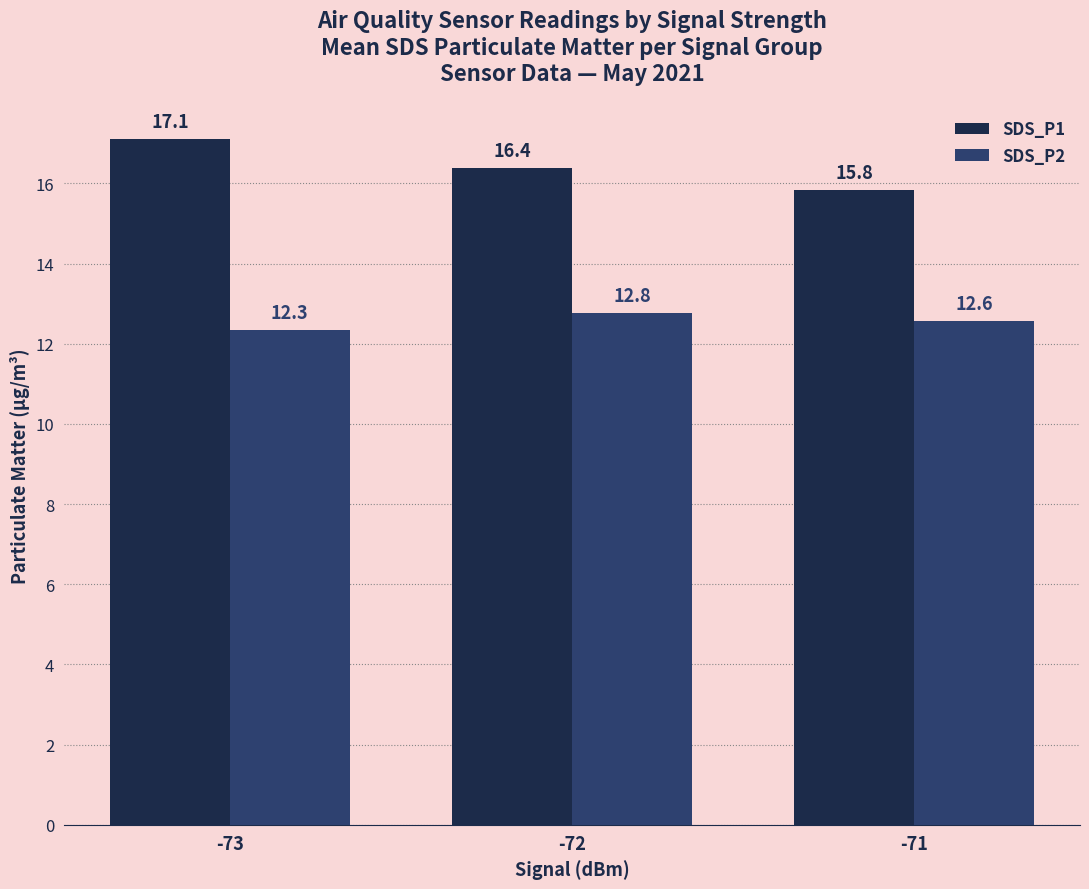

How many distinct data groups are displayed?

2